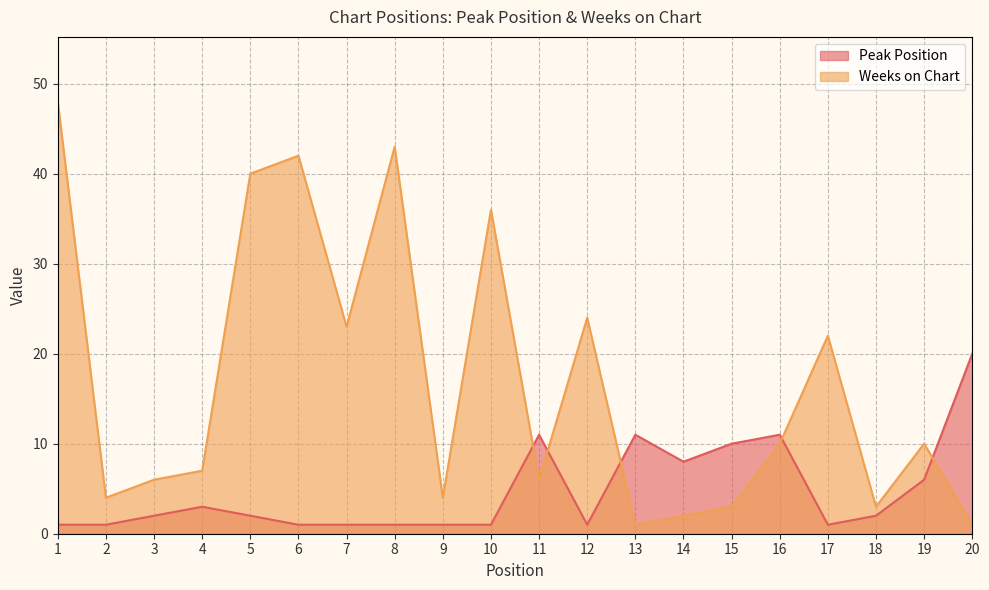

What is the total value across all series at 11?

17